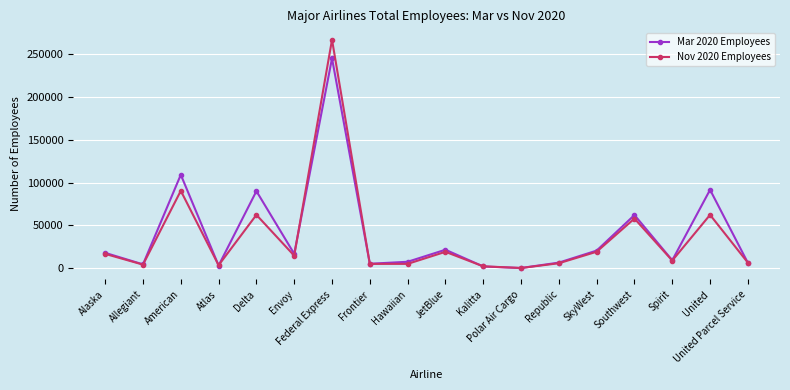

The Mar 2020 Employees series shows 5633 at SkyWest. True or false?

False